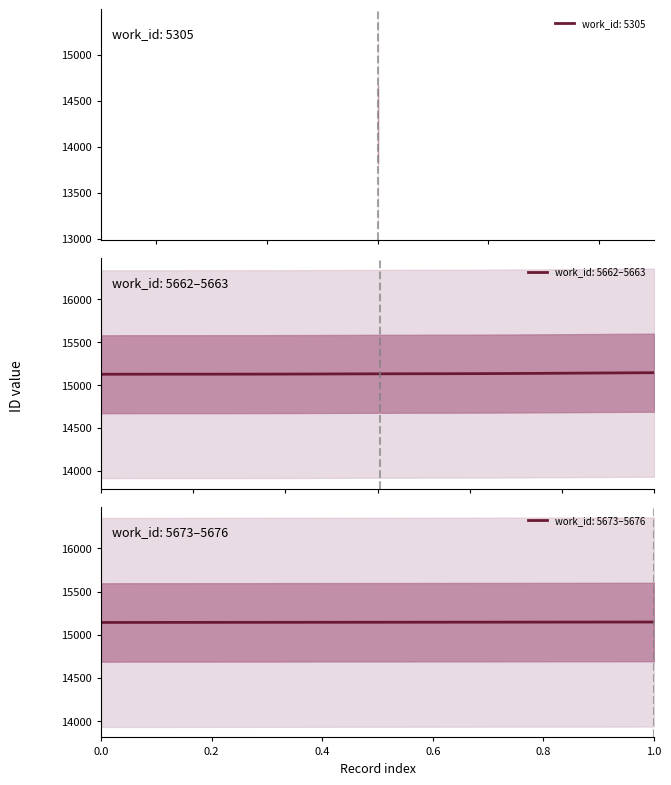

True or false: id and work_id intersect in this chart.

False